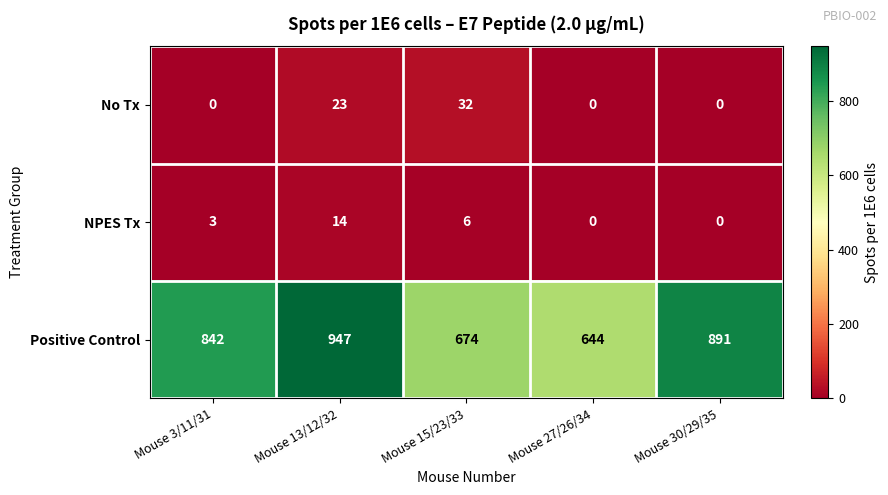

List the series in order of their peak value, lowest first.

NPES Tx, No Tx, Positive Control